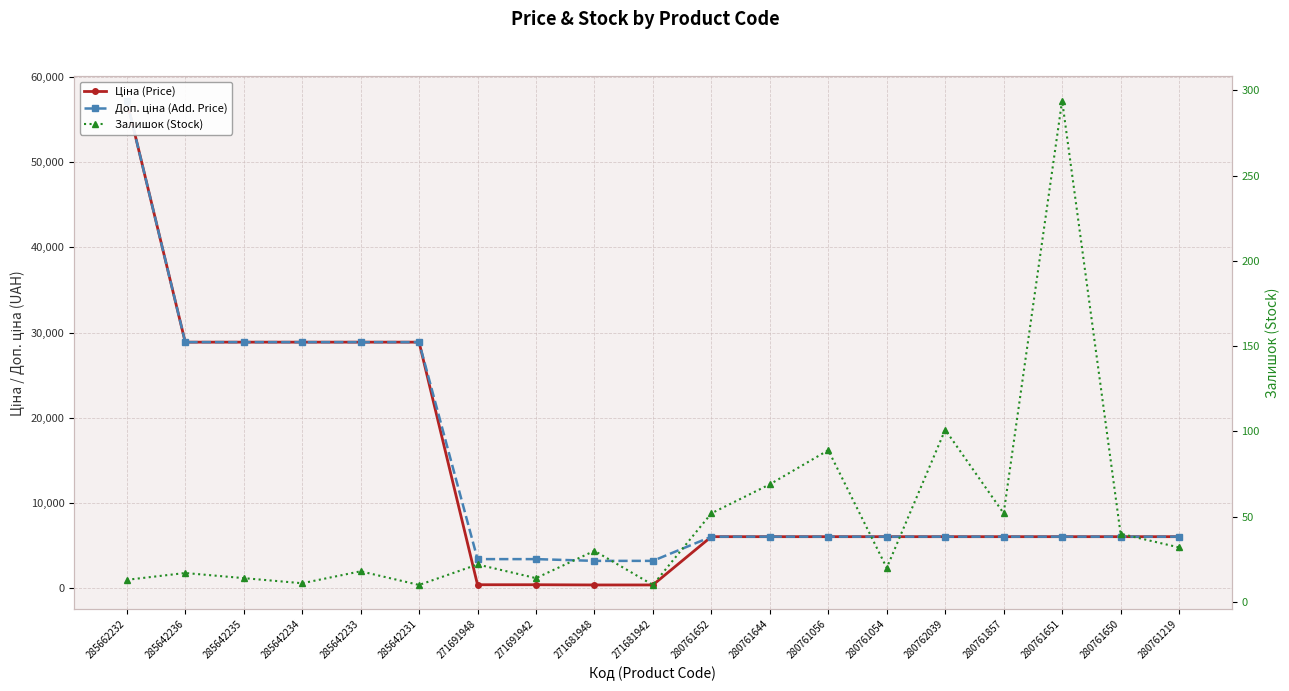

Reading left to right, what are all the values shown in this chart?

Ціна (Price): 285662232=57235.5	285642236=28890.3	285642235=28890.3	285642234=28890.3	285642233=28890.3	285642231=28890.3	271691948=429.3	271691942=429.3	271681948=403.6	271681942=403.6	280761652=6067.2	280761644=6067.2	280761056=6067.2	280761054=6067.2	280762039=6067.2	280761857=6067.2	280761651=6067.2	280761650=6067.2	280761219=6067.2
Доп. ціна (Add. Price): 285662232=57235.5	285642236=28890.3	285642235=28890.3	285642234=28890.3	285642233=28890.3	285642231=28890.3	271691948=3434.6	271691942=3434.6	271681948=3228.8	271681942=3228.8	280761652=6067.2	280761644=6067.2	280761056=6067.2	280761054=6067.2	280762039=6067.2	280761857=6067.2	280761651=6067.2	280761650=6067.2	280761219=6067.2
Залишок (Stock): 285662232=13.0	285642236=17.0	285642235=14.0	285642234=11.0	285642233=18.0	285642231=10.0	271691948=22.0	271691942=14.0	271681948=30.0	271681942=10.0	280761652=52.0	280761644=69.0	280761056=89.0	280761054=20.0	280762039=101.0	280761857=52.0	280761651=294.0	280761650=40.0	280761219=32.0